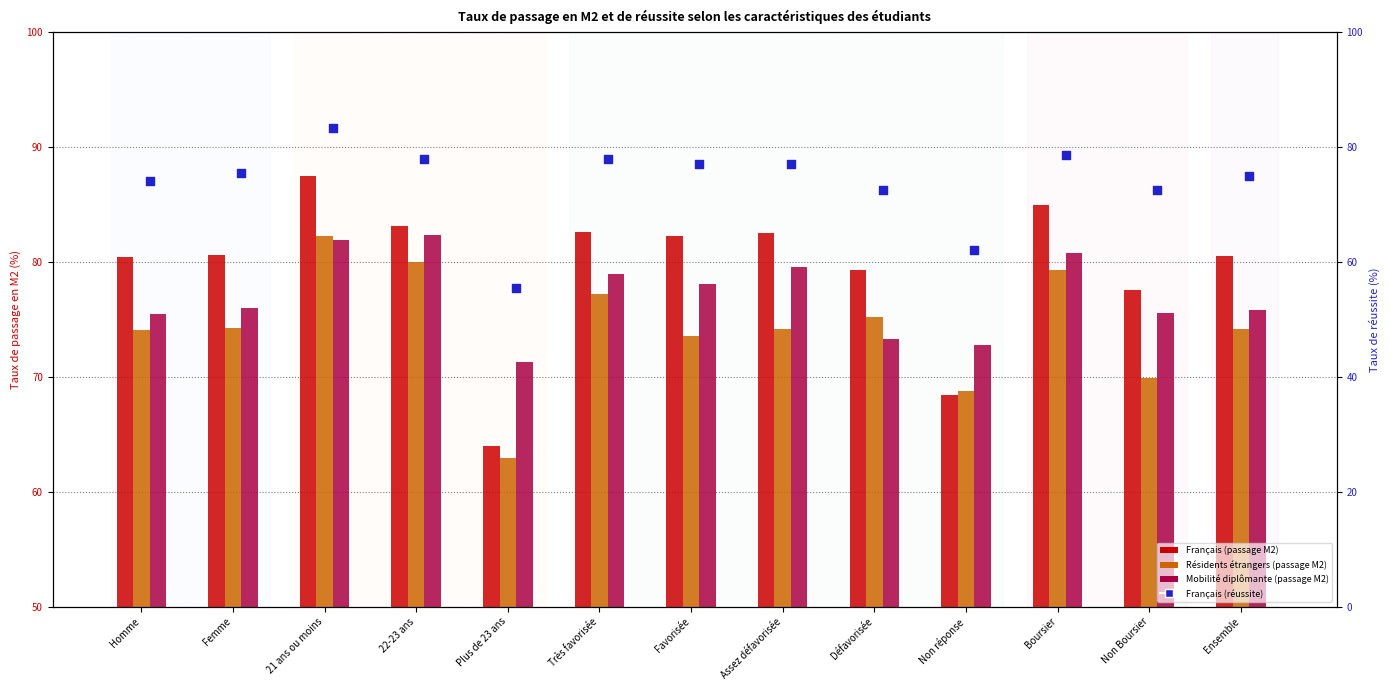

At how many categories does at least one series exceed 87?

1